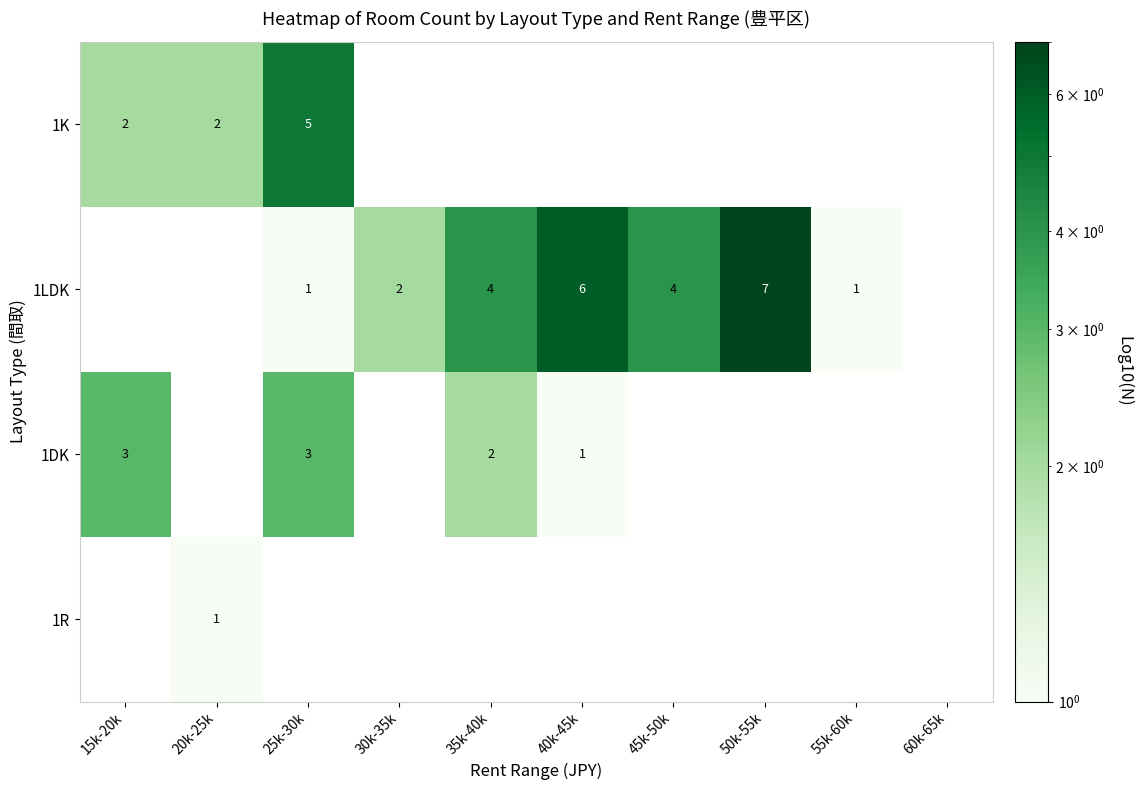

Count the number of categories in the chart.

10